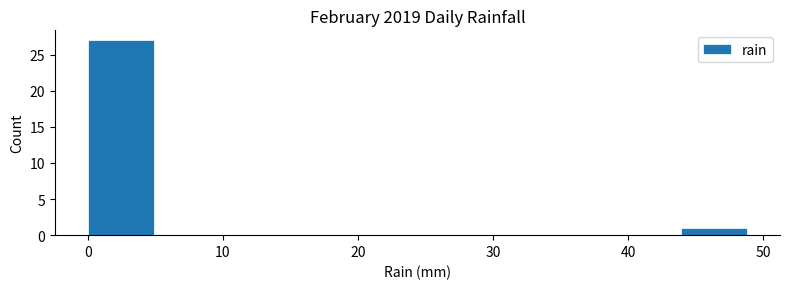

How tall is the bar that spans 44 to 49 on the x-axis? Neither the bar edges nor the heights are printed on the chart, so give them approximately, as read against the axes.

1